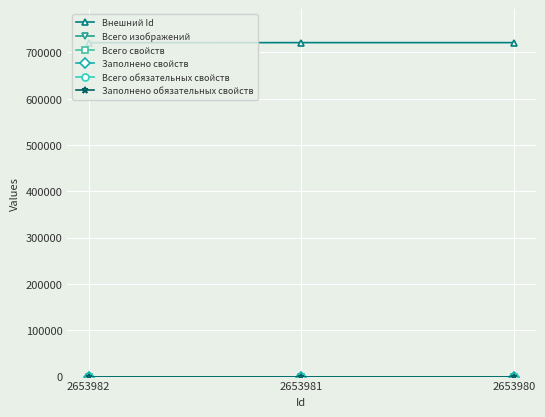

At which label does Всего свойств reach its peak?

2653982